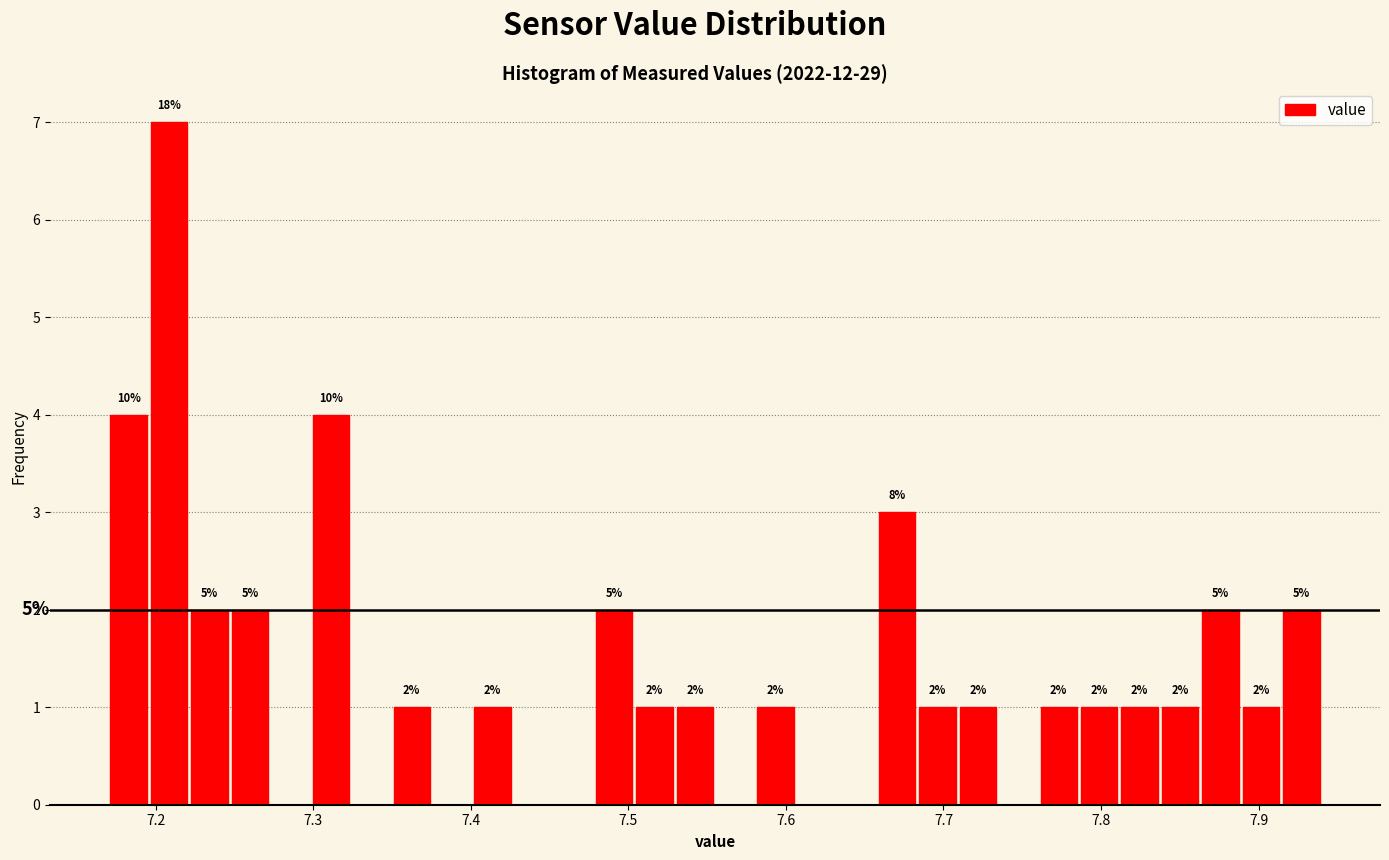

Read against the x-axis, roughly where is the centre of the tallest bar?

7.21